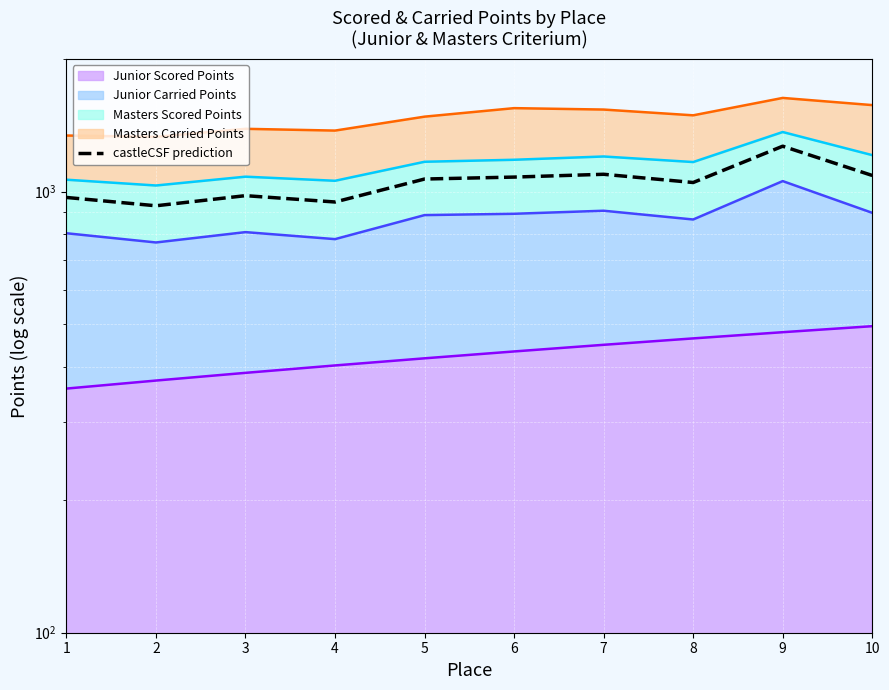

Rank the categories by castleCSF prediction value from lowest to highest.

2, 4, 1, 3, 8, 5, 6, 10, 7, 9